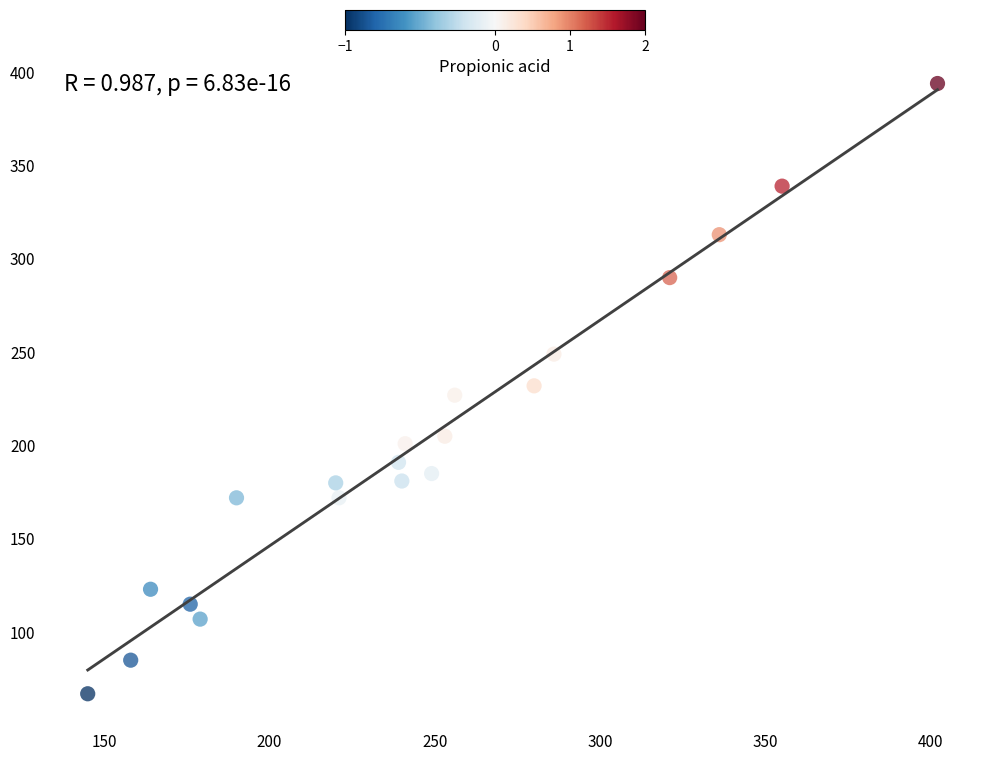

What is the range of X values (max minus min)?

257